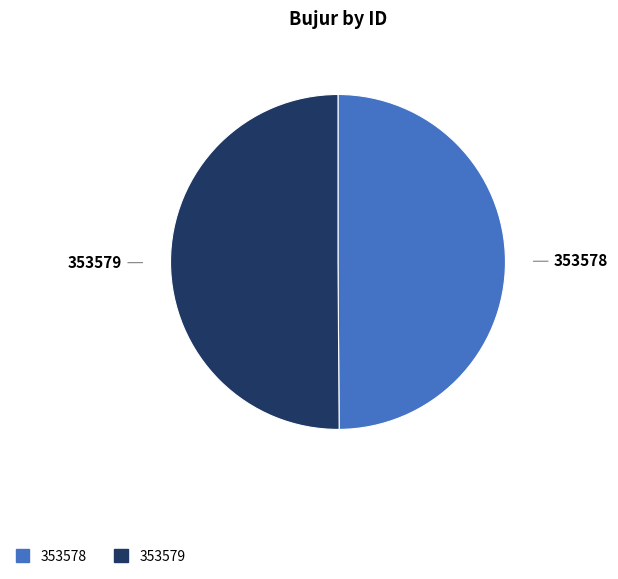

True or false: 353579 accounts for 37% of the total.

False